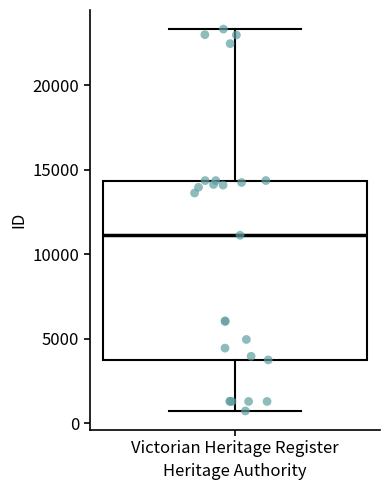

Read this box plot against the y-axis: the position of the median line, the range covered by the box, and the ends of both whiskers. The values are not printed on the chart, so give them approximately, as read against the axis.

median 11000, box 3500 to 14500, whiskers 500 to 23500